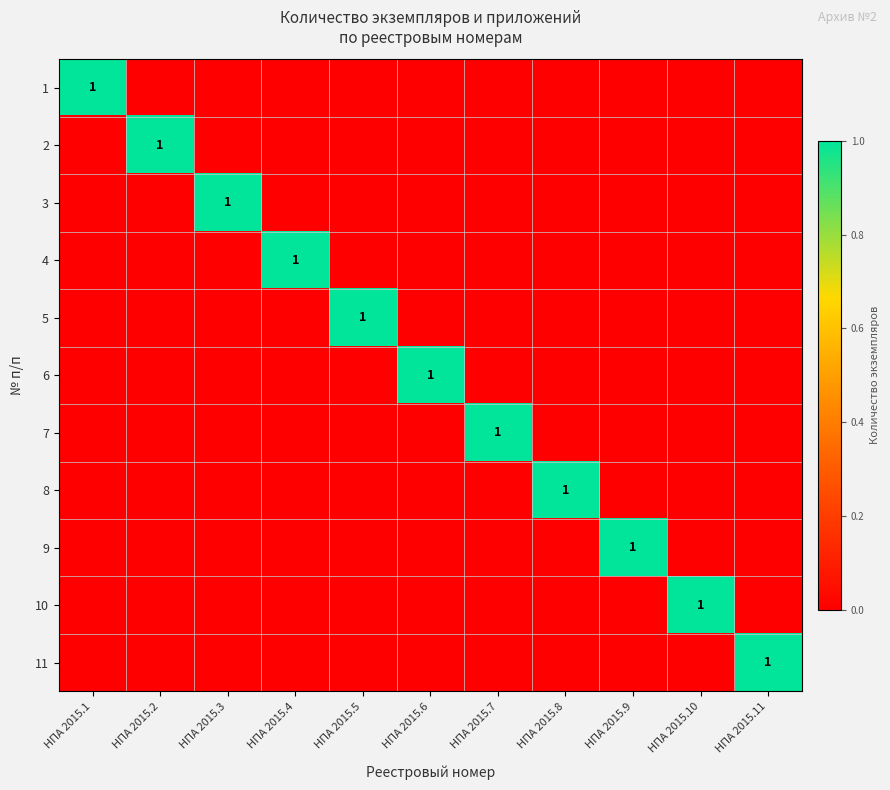

The 3 series shows 1 at НПА 2015.3. True or false?

True